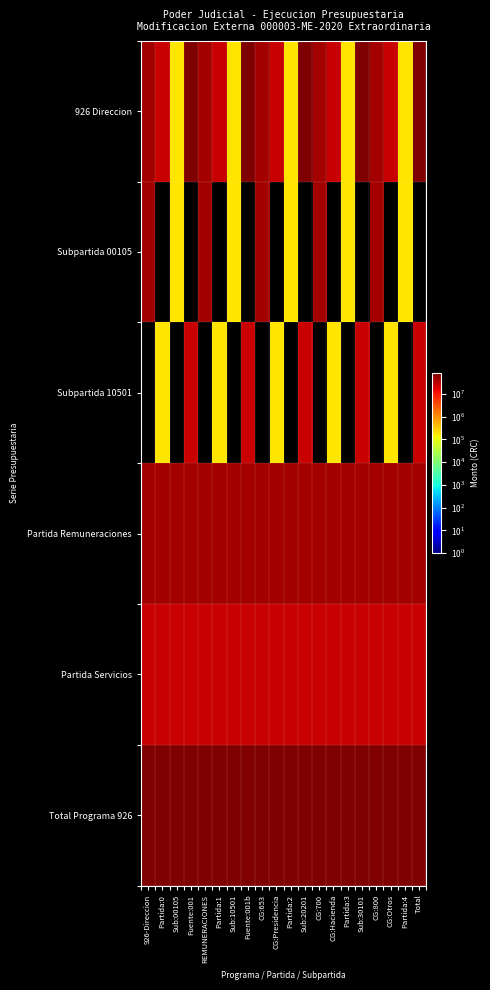

Between CG:700 and Partida:0, which is larger?

CG:700